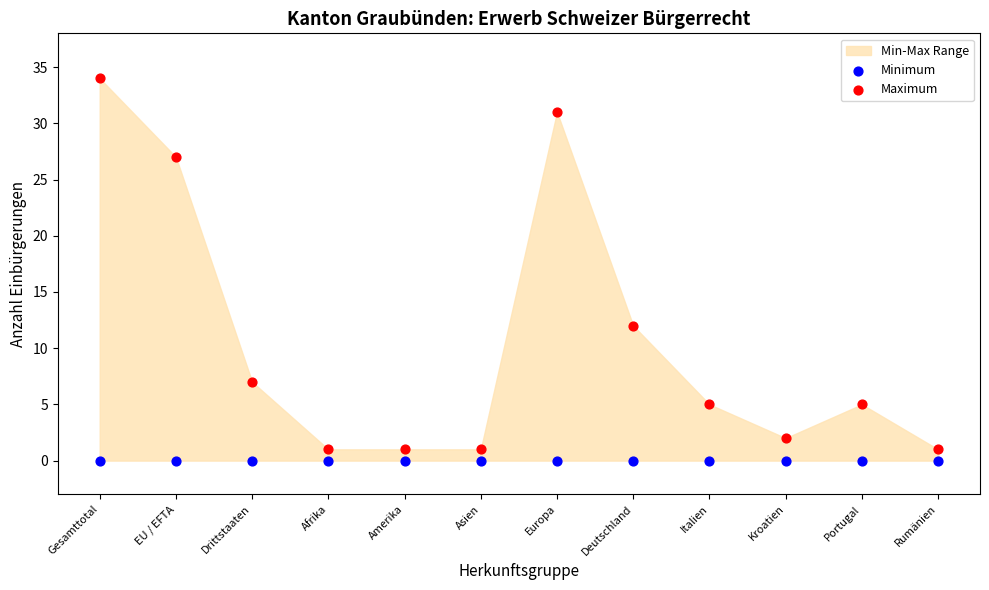

Which series contains the highest Y value?

Maximum